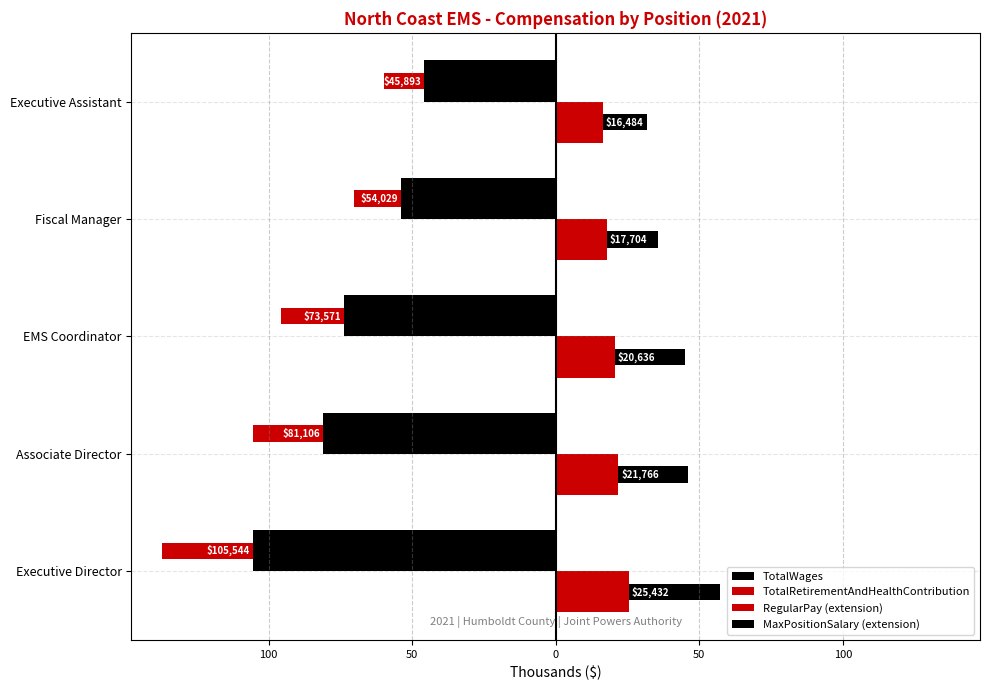

At how many categories does at least one series exceed 14?

5